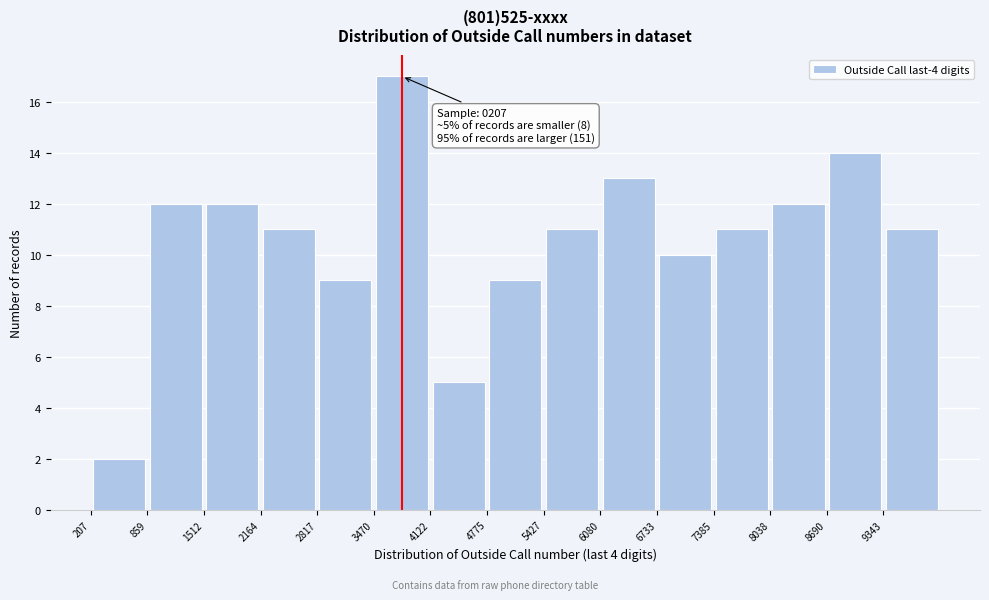

Which range on the x-axis has the tallest bar?

3500 to 4100